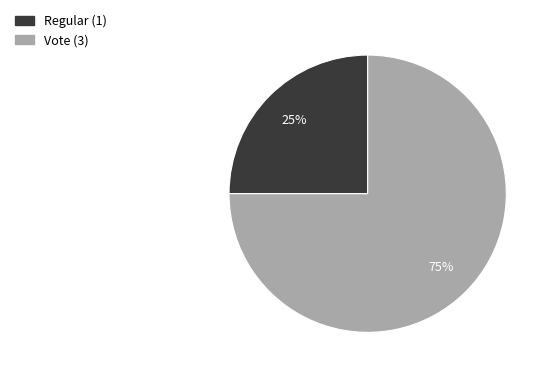

What is the largest slice in the pie chart?

Vote